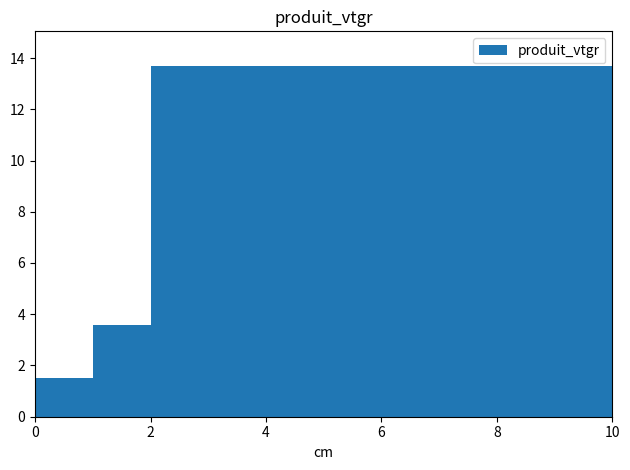

How many data points are less than 1?

1